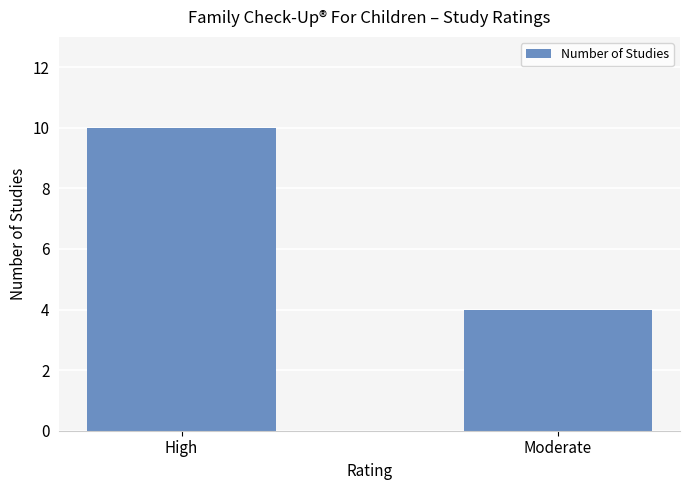

Which label corresponds to the largest value in the chart?

High